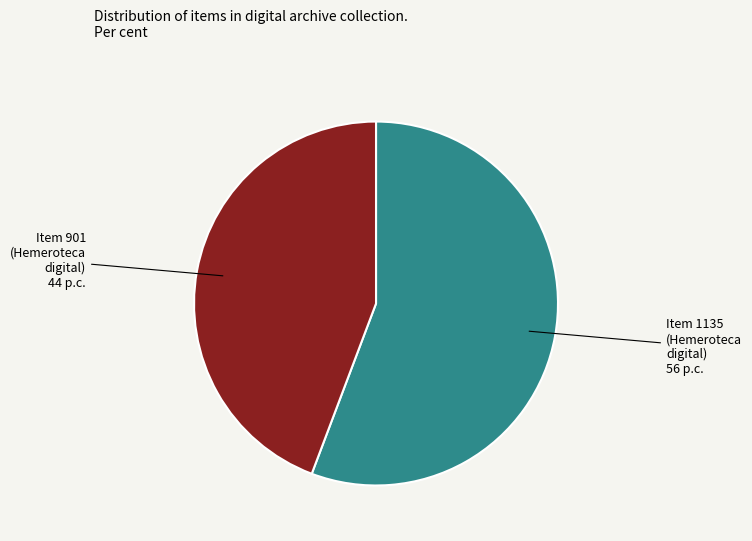

Approximately how many times larger is the value at Item 901 compared to Item 1135?

0.8